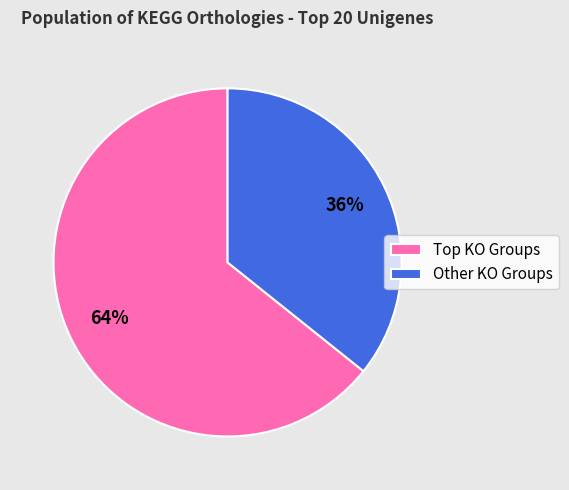

To the nearest percent, what is the average slice percentage?

50%